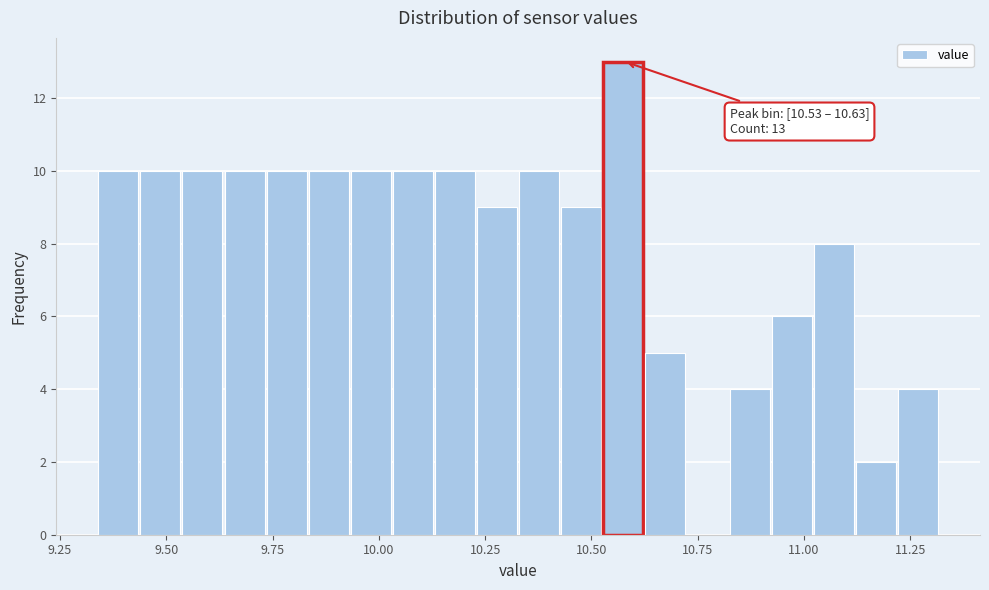

Around what value on the x-axis is the tallest bar? Give the approximate position of its centre, as read against the axis.

10.60